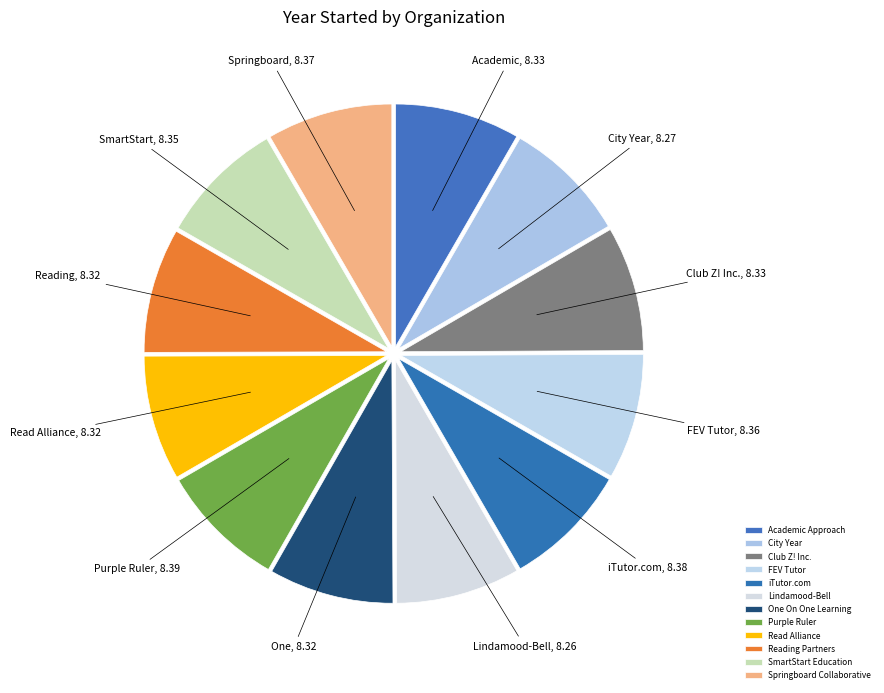

How many segments does this pie chart have?

12